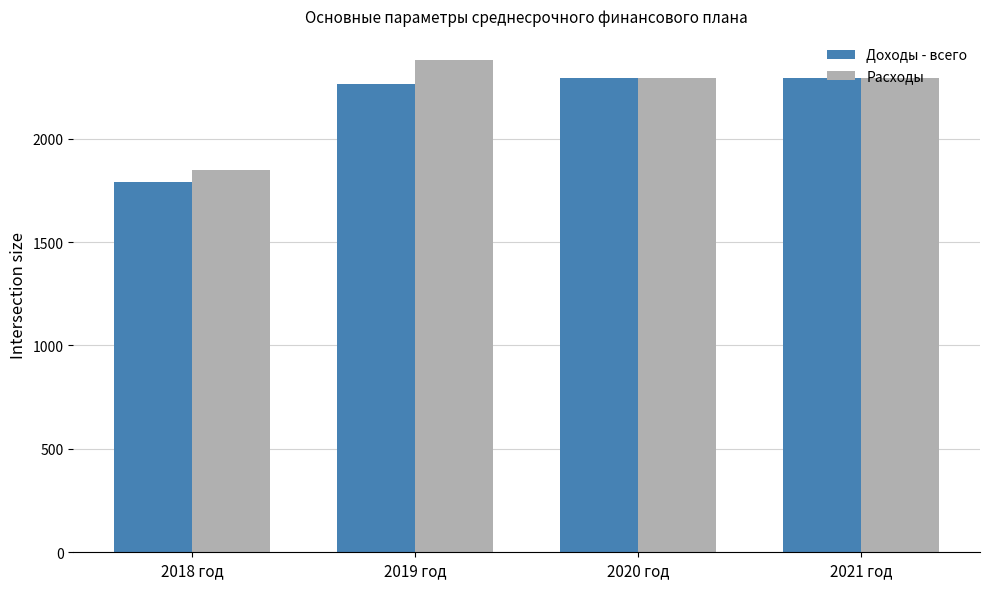

Rank the series by their average value, from lowest to highest.

Доходы - всего, Расходы